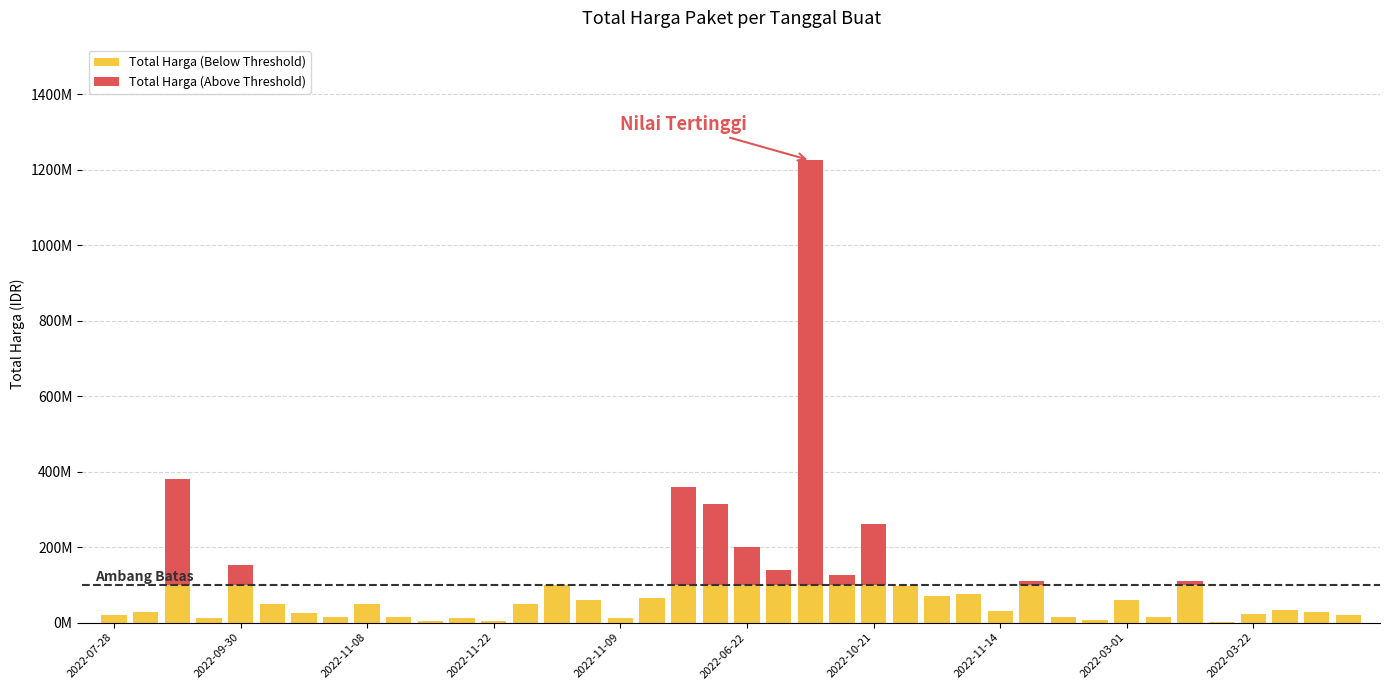

What are all the series names shown in the legend?

Total Harga (Below Threshold), Total Harga (Above Threshold)